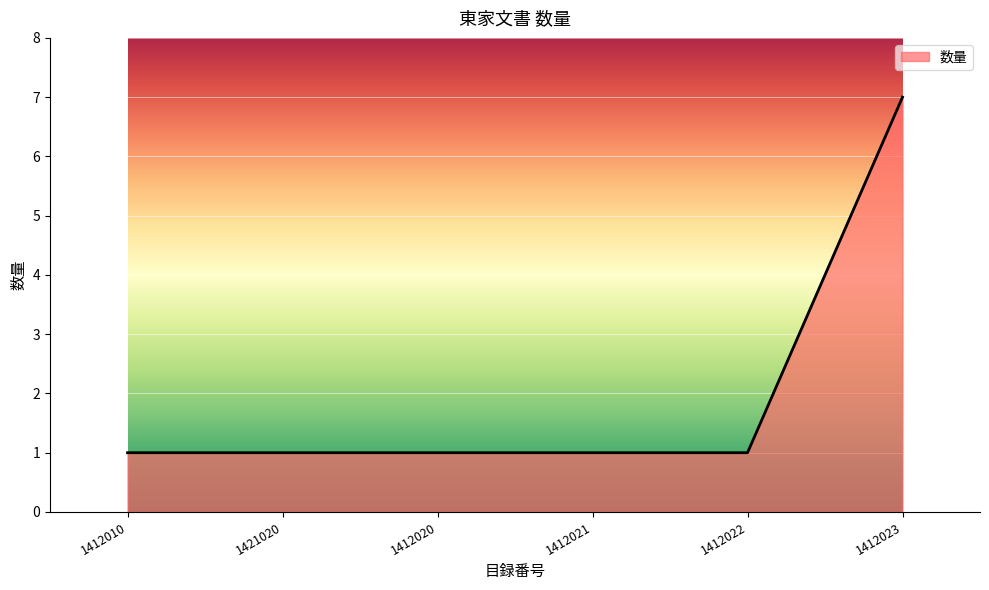

At which category does the chart reach its peak across all series?

1412023